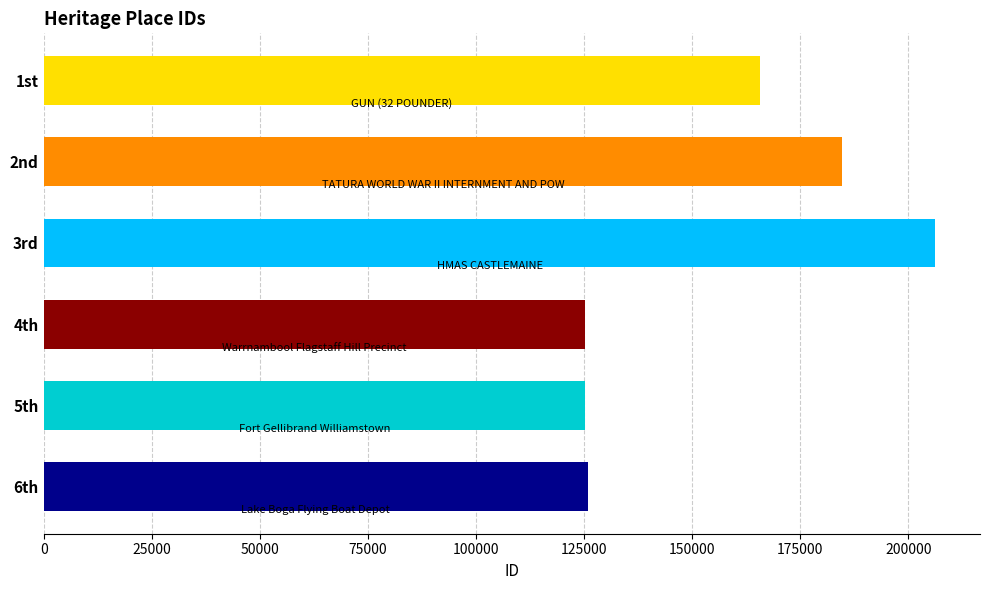

What is the change in value from 3rd to 6th?

-80420